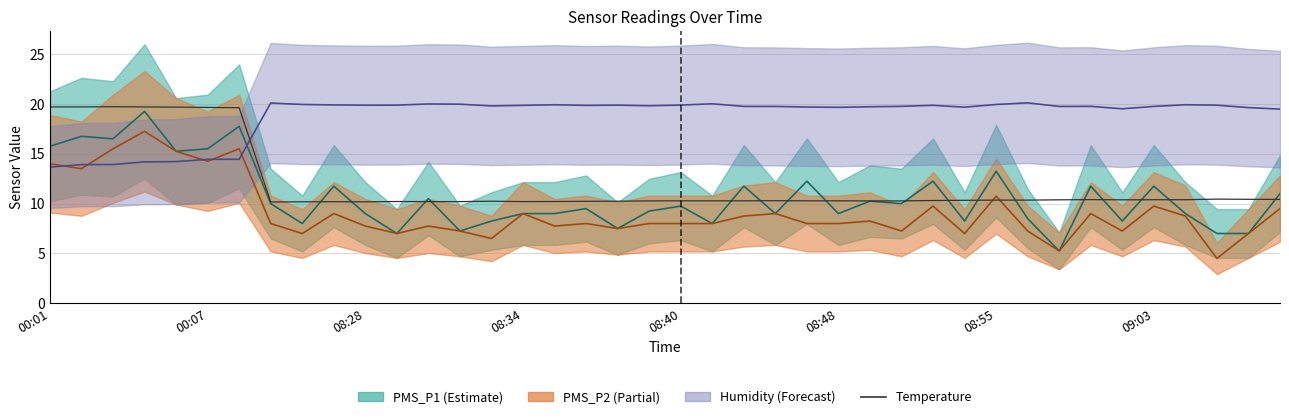

Which category has the lowest value in the PMS_P2 series?

37